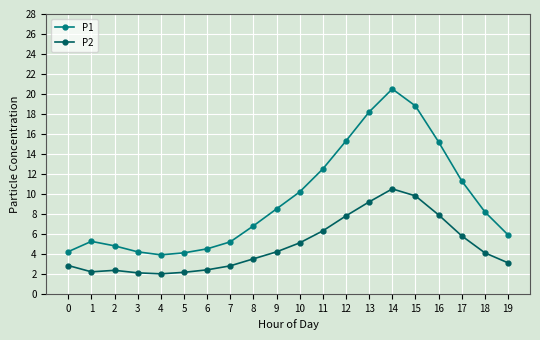

What is the smallest value displayed?

2.0